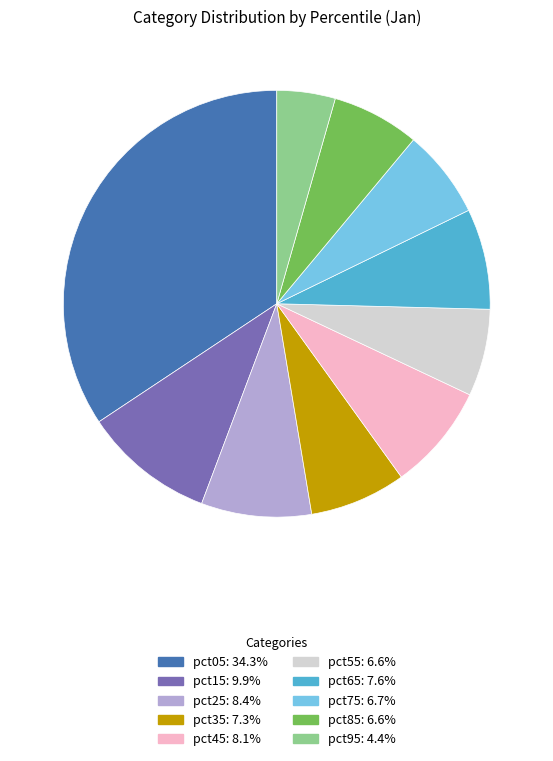

Combined, do pct85 and pct75 account for over 50%?

No